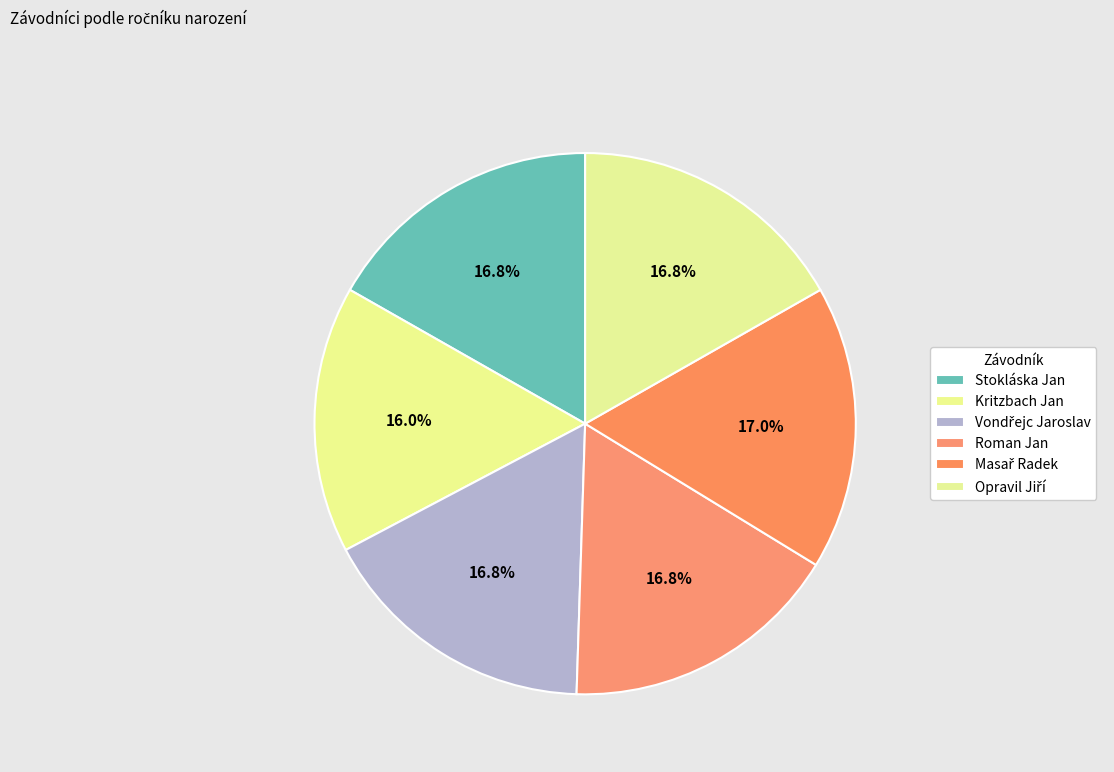

What is the total percentage of Opravil Jiří and Masař Radek?

33.7%